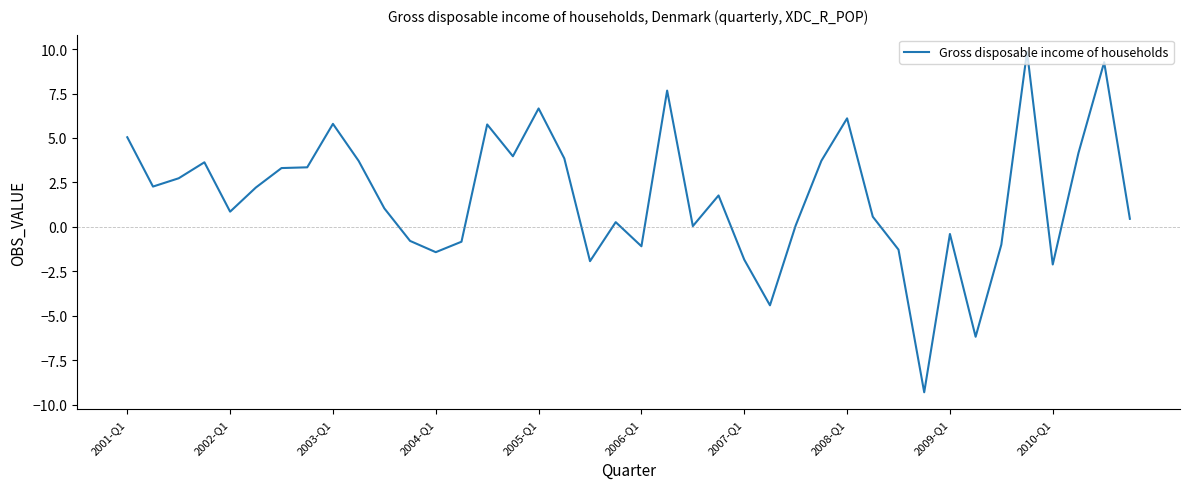

What is the minimum value shown in the chart?

-9.3